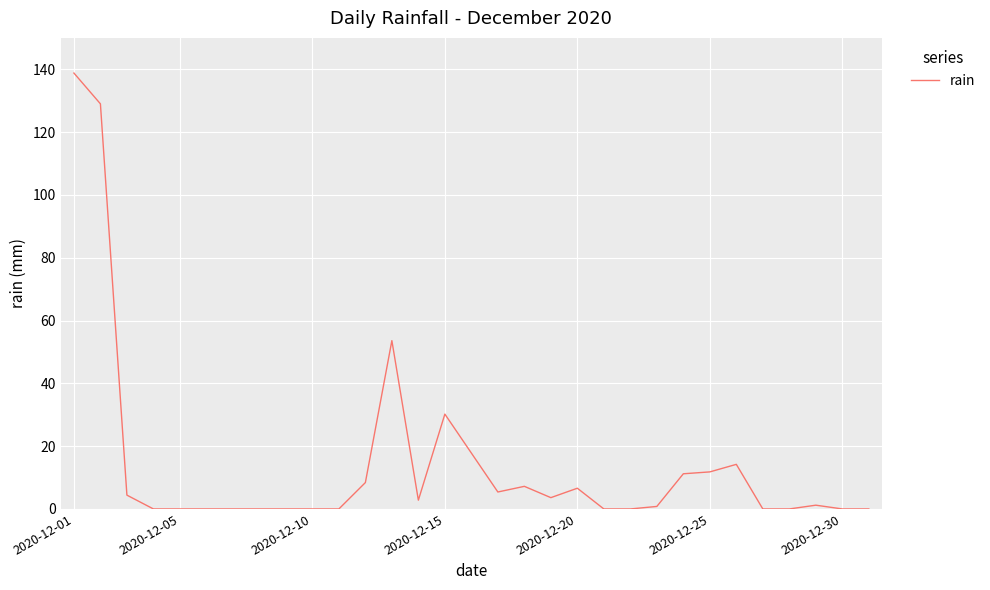

What is the difference between the maximum and minimum values?

138.8